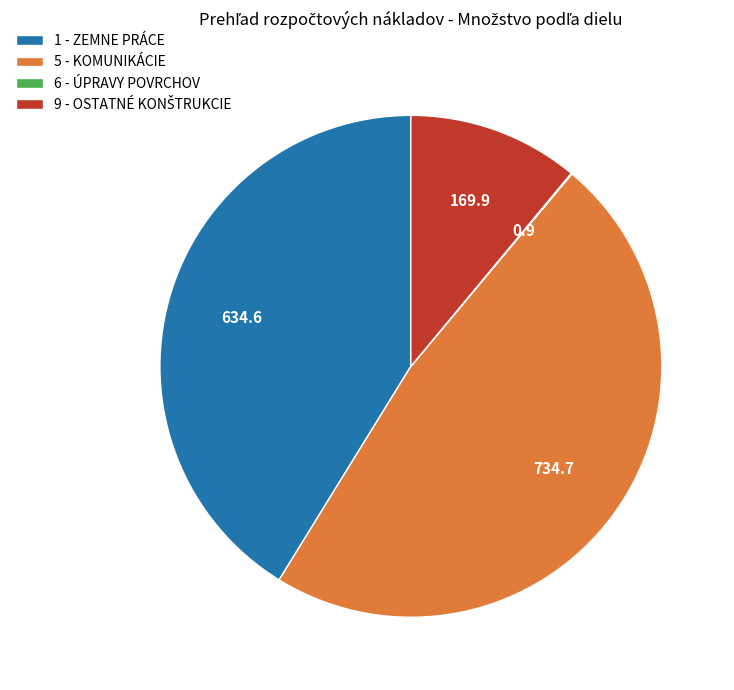

What is the largest slice in the pie chart?

5 - KOMUNIKÁCIE